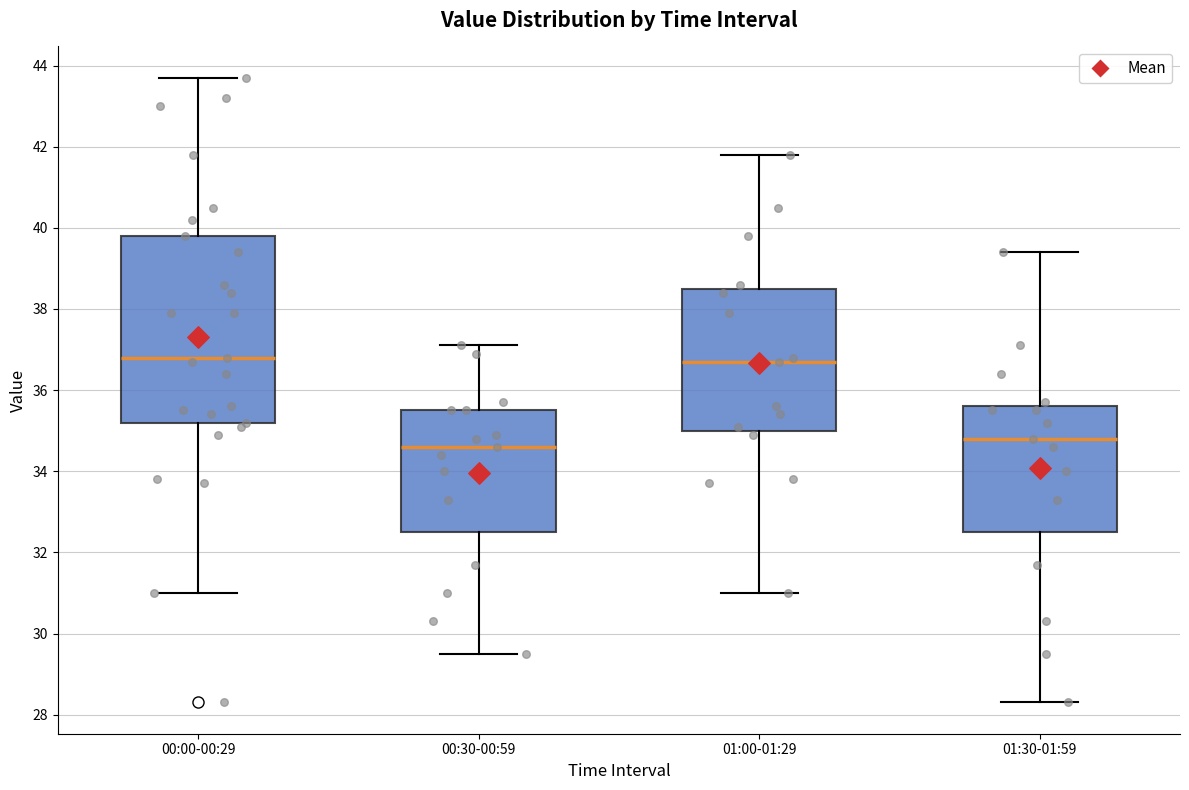

Reading left to right, transcribe this box plot: for each box, give where its median line is, the range the box spans, and where its two whiskers end, as read against the y-axis. The values are not printed on the chart, so give them approximately, as read against the axis.

00:00-00:29: median 36.8, box 35.2 to 39.8, whiskers 31.0 to 43.8
00:30-00:59: median 34.6, box 32.6 to 35.6, whiskers 29.6 to 37.2
01:00-01:29: median 36.8, box 35.0 to 38.6, whiskers 31.0 to 41.8
01:30-01:59: median 34.8, box 32.6 to 35.6, whiskers 28.4 to 39.4